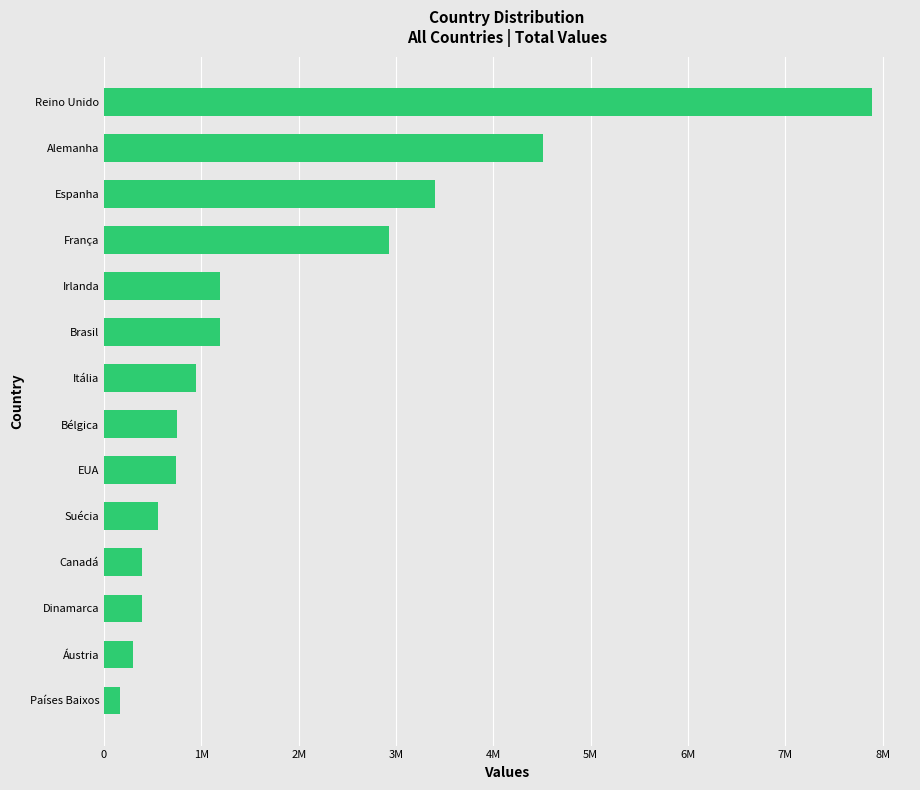

What is the sum of all values?

25330141